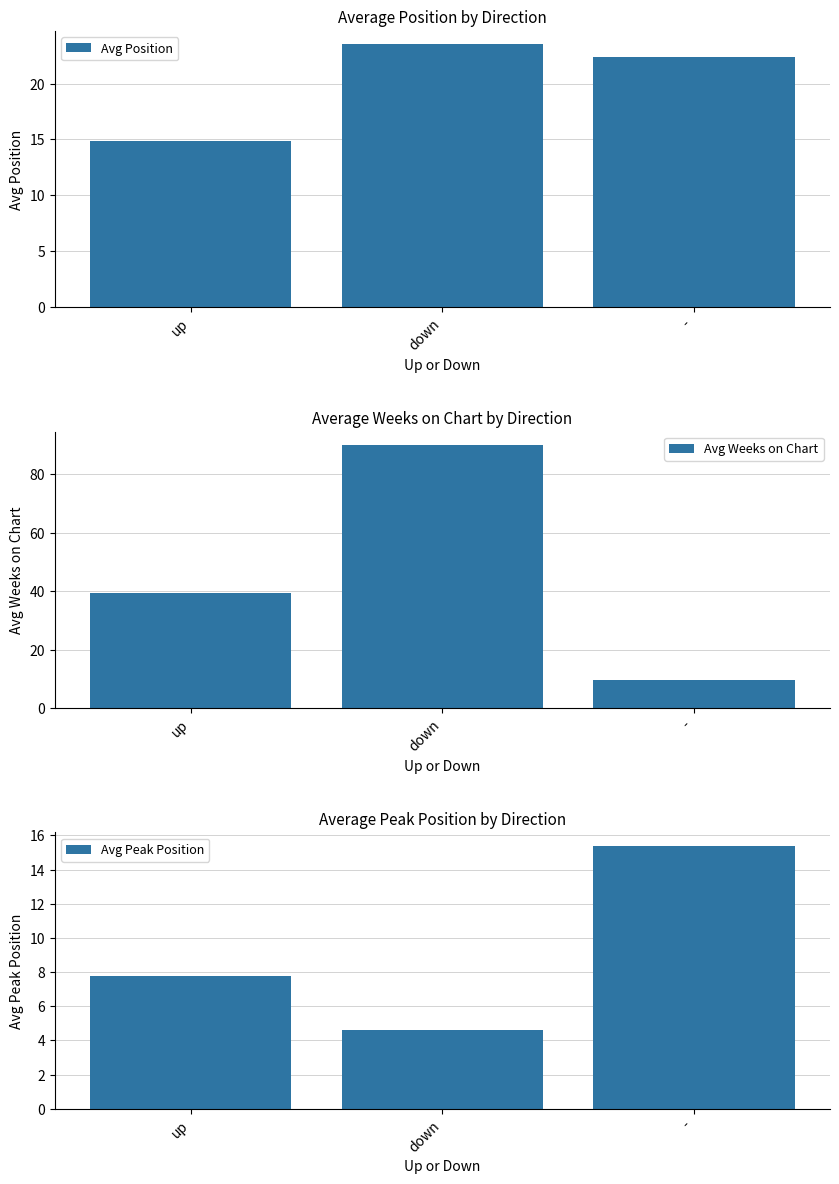

How many bars are there in each group?

3